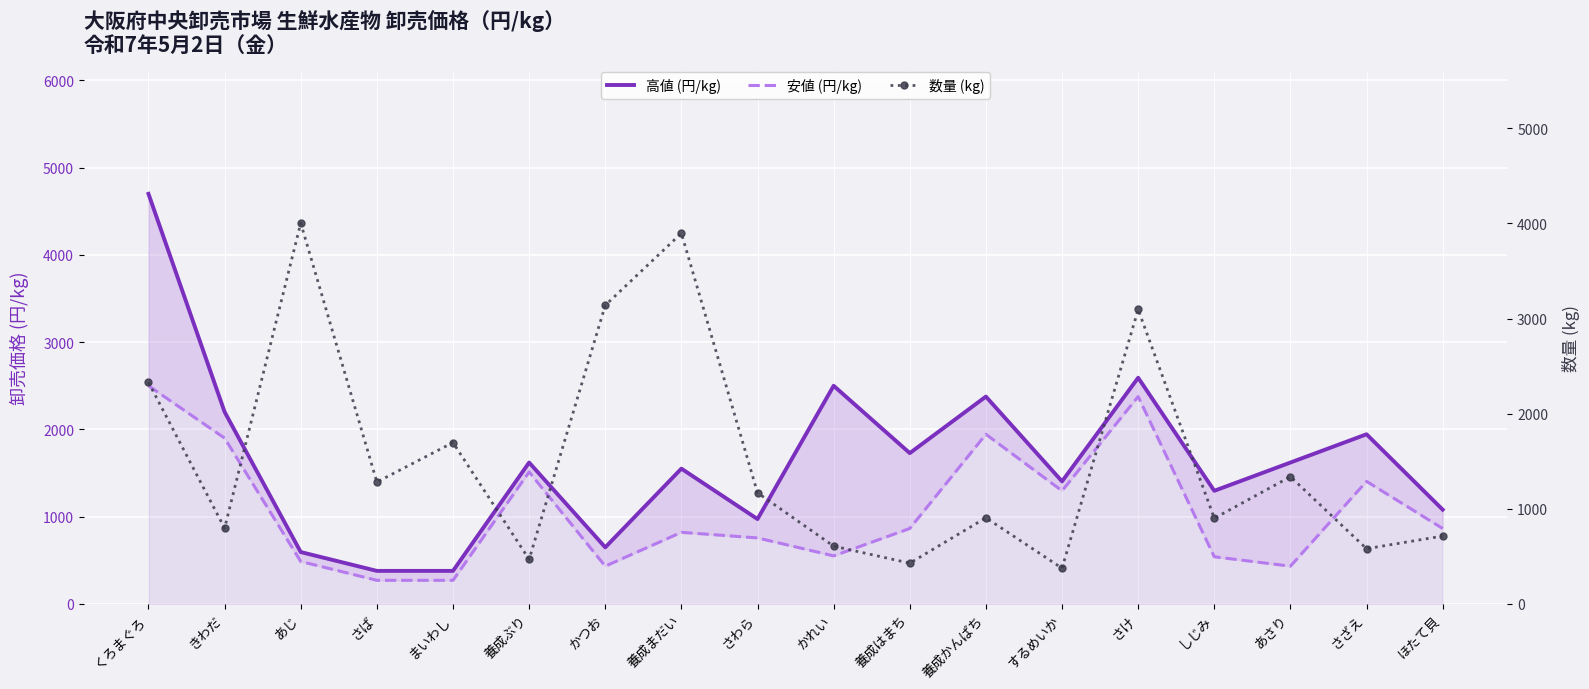

Reading left to right, extract all data points from this chart.

高値 (円/kg): くろまぐろ=4700	きわだ=2200	あじ=594	さば=378	まいわし=378	養成ぶり=1620	かつお=648	養成まだい=1550	さわら=972	かれい=2500	養成はまち=1728	養成かんぱち=2376	するめいか=1404	さけ=2592	しじみ=1296	あさり=1620	さざえ=1944	ほたて貝=1080
安値 (円/kg): くろまぐろ=2500	きわだ=1900	あじ=486	さば=270	まいわし=270	養成ぶり=1512	かつお=432	養成まだい=820	さわら=756	かれい=550	養成はまち=864	養成かんぱち=1944	するめいか=1296	さけ=2376	しじみ=540	あさり=432	さざえ=1404	ほたて貝=864
数量 (kg): くろまぐろ=2329	きわだ=796	あじ=4003	さば=1281	まいわし=1696	養成ぶり=468	かつお=3139	養成まだい=3897	さわら=1168	かれい=607	養成はまち=428	養成かんぱち=905	するめいか=375	さけ=3095	しじみ=900	あさり=1337	さざえ=580	ほたて貝=713